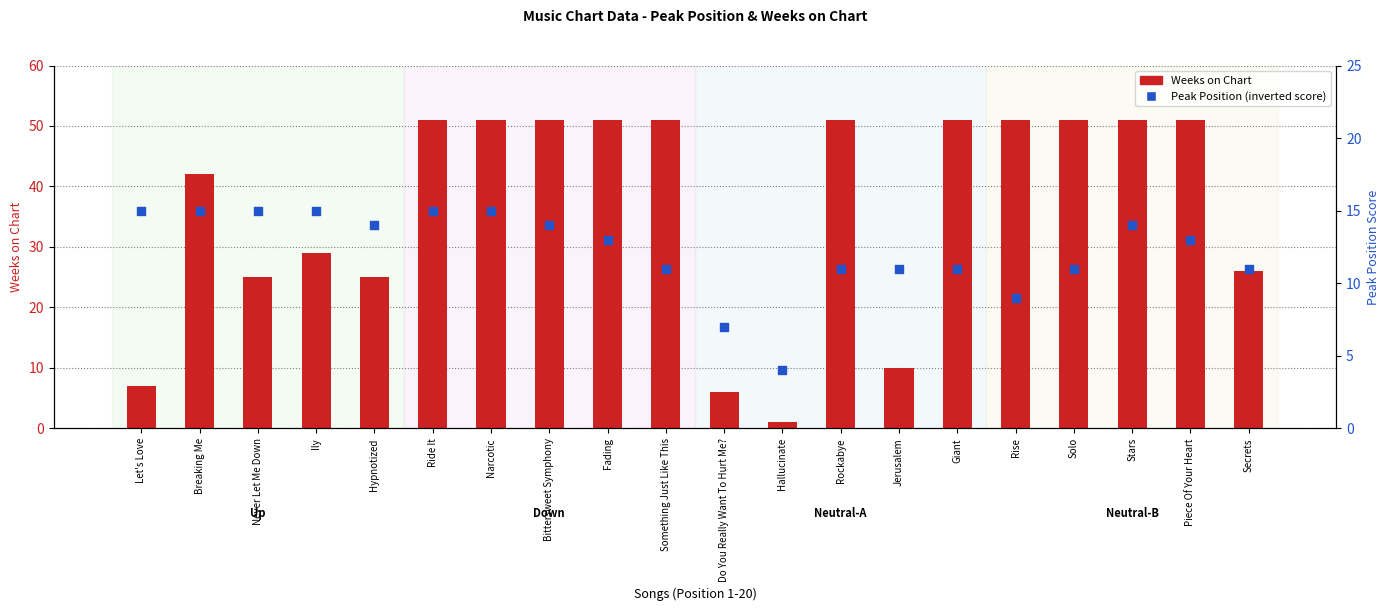

At how many categories does at least one series exceed 14?

17